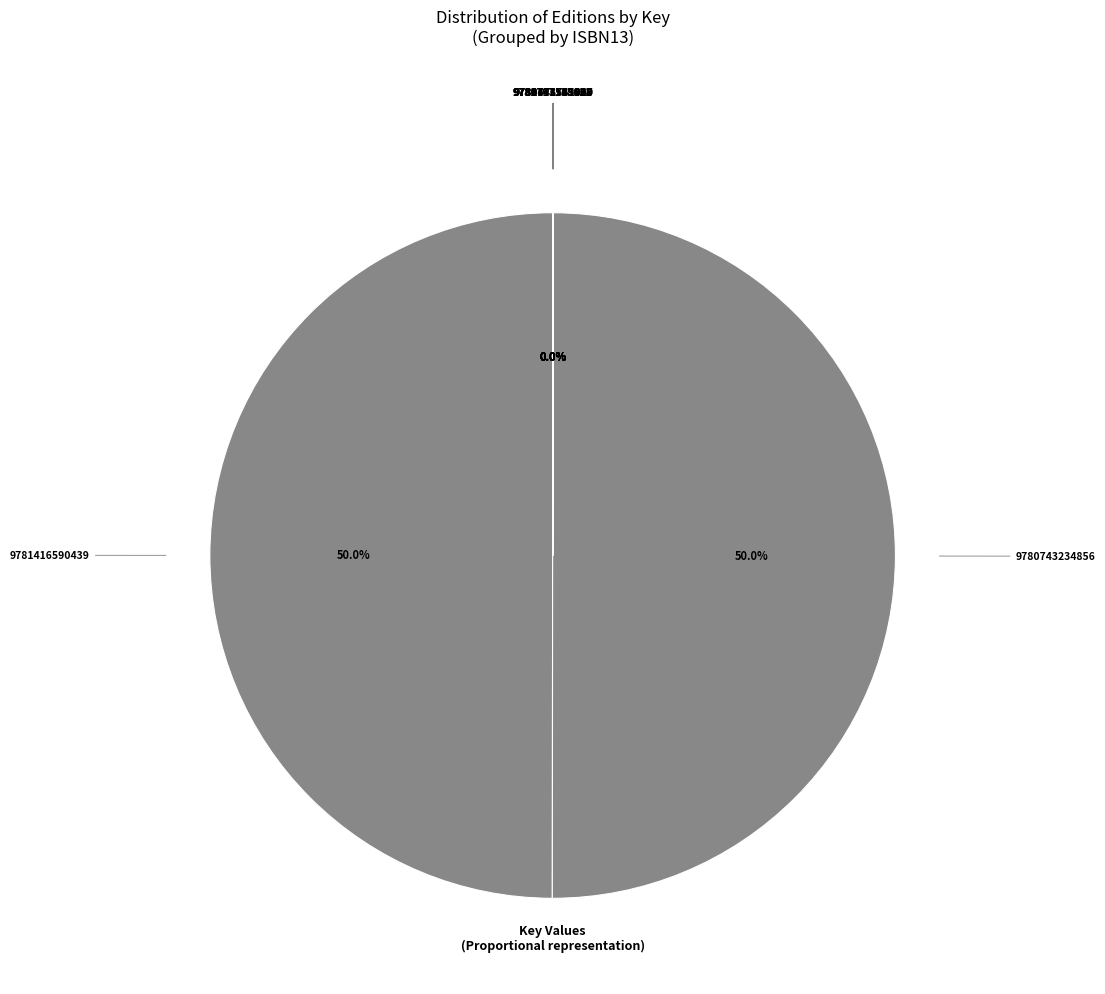

What percentage is NOT represented by 9781416590439?

50.0%